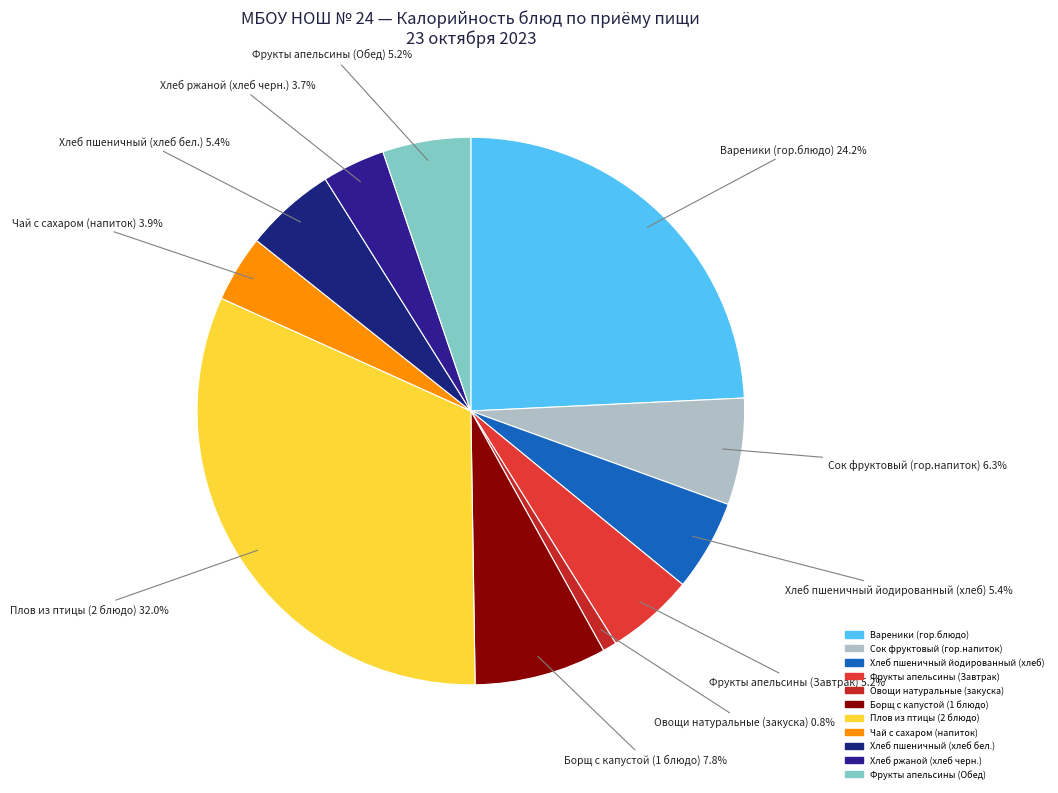

Count the number of slices in the pie.

11